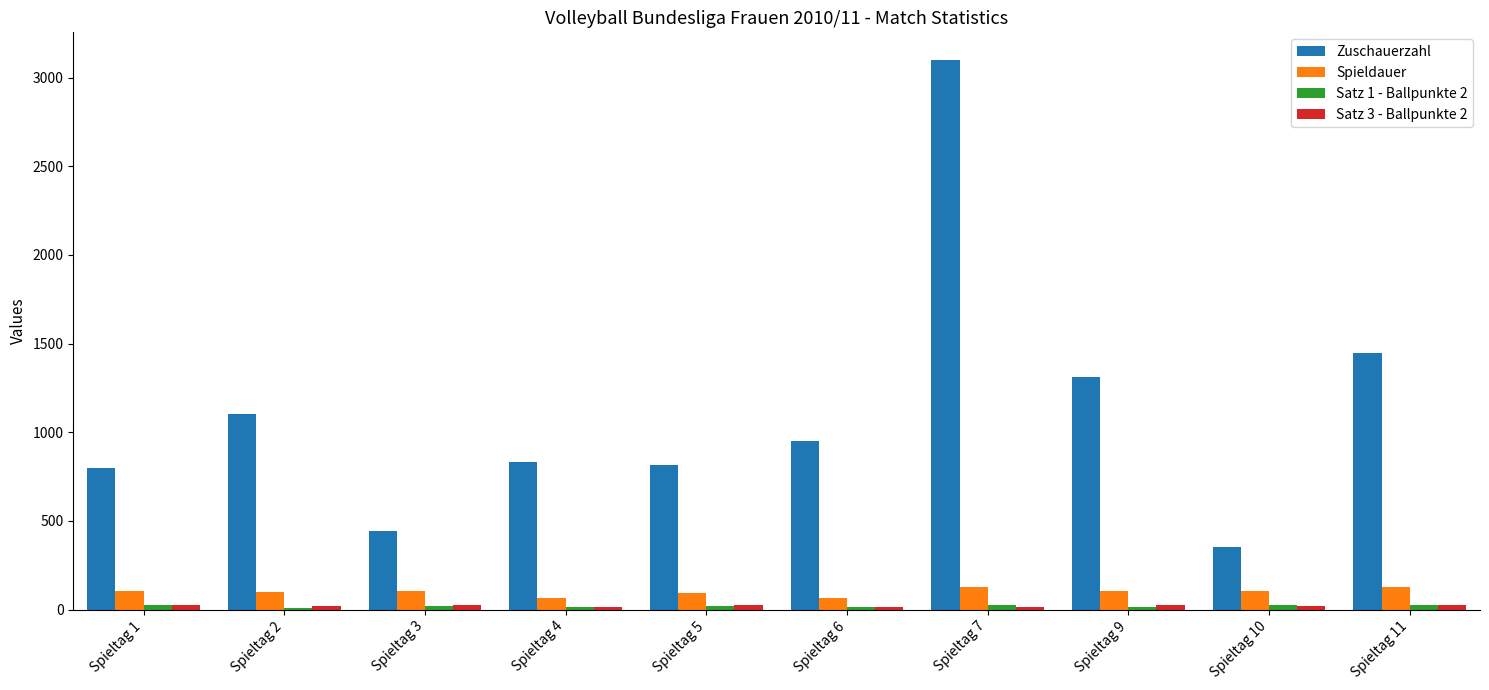

Which series has the largest total across all categories?

Zuschauerzahl